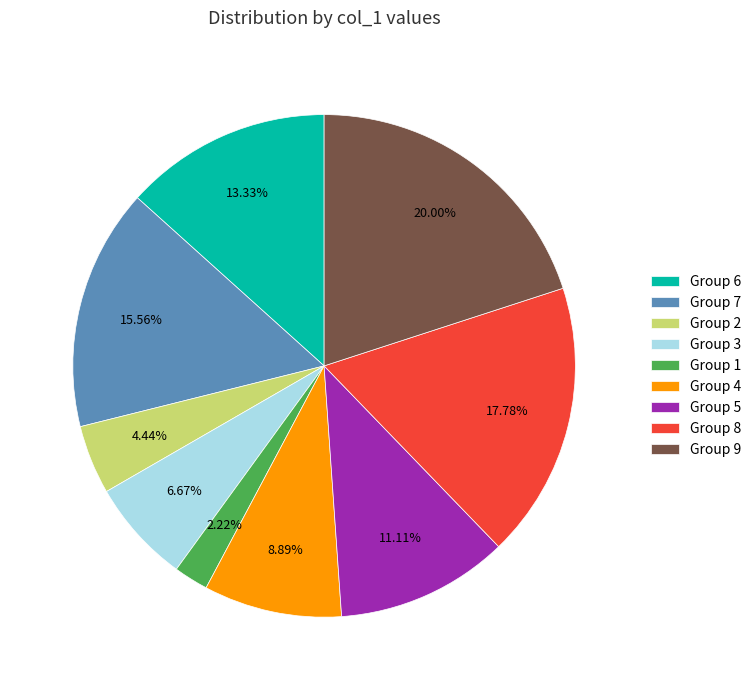

Rank the categories by value from lowest to highest.

Group 1, Group 2, Group 3, Group 4, Group 5, Group 6, Group 7, Group 8, Group 9